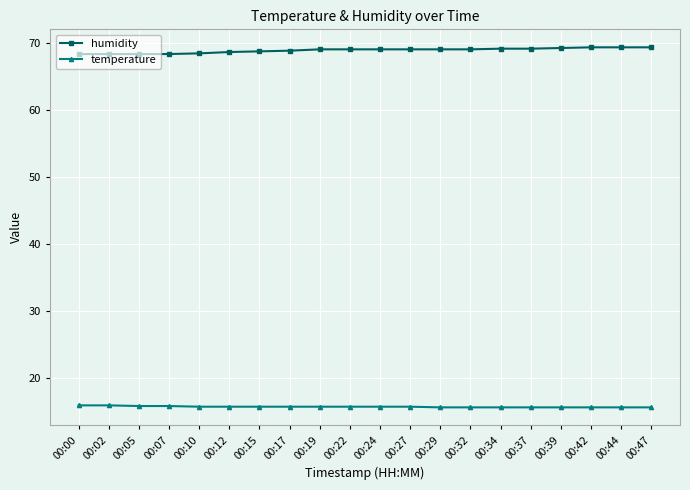

What is the value of the humidity point at the 11th from the left?

69.0